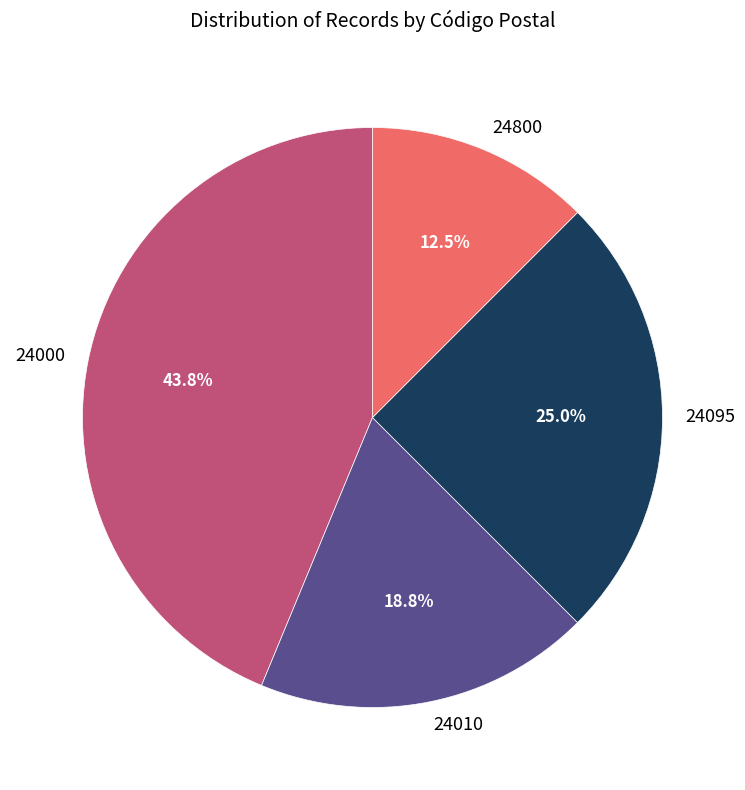

What percentage is NOT represented by 24800?

87.5%